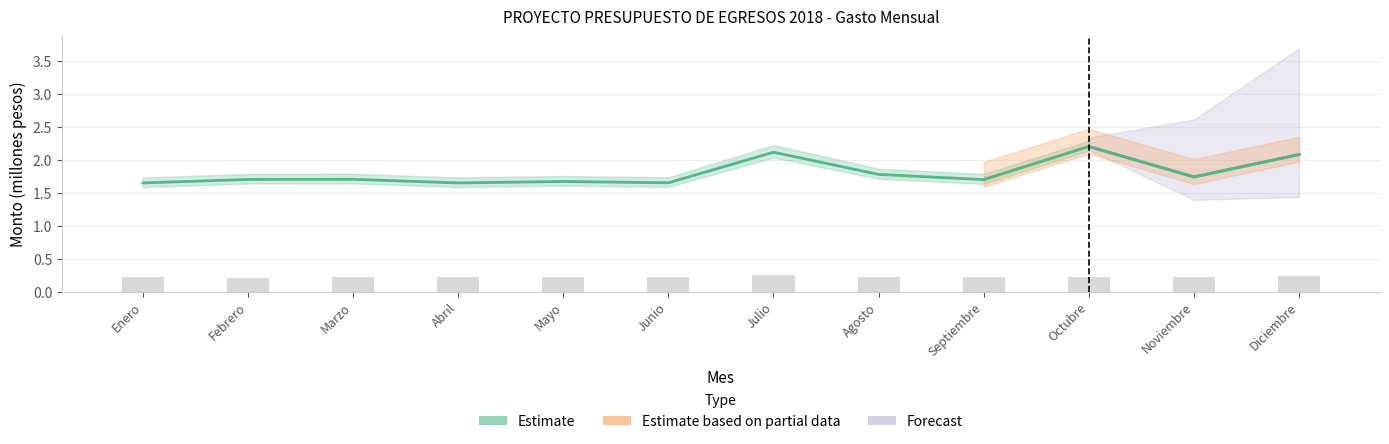

Reading right to left, transcribe all the data shown in this chart.

Diciembre=2.1	Noviembre=1.7	Octubre=2.2	Septiembre=1.7	Agosto=1.8	Julio=2.1	Junio=1.7	Mayo=1.7	Abril=1.6	Marzo=1.7	Febrero=1.7	Enero=1.6